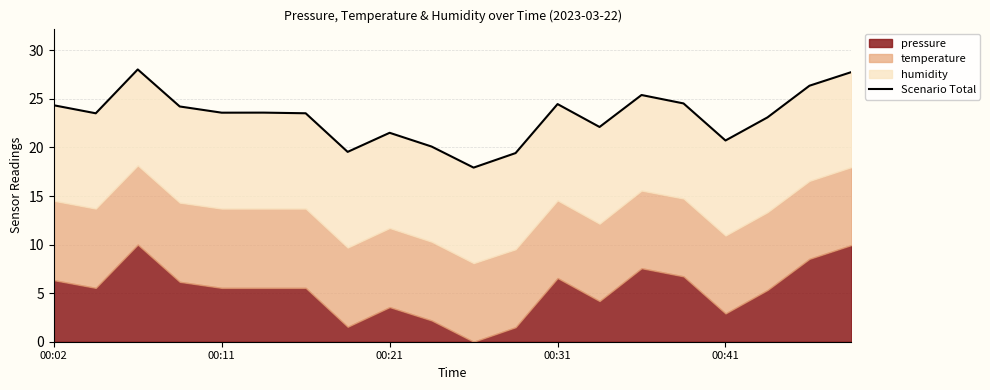

How many points are higher than both their immediate neighbors (excluding endpoints)?

5